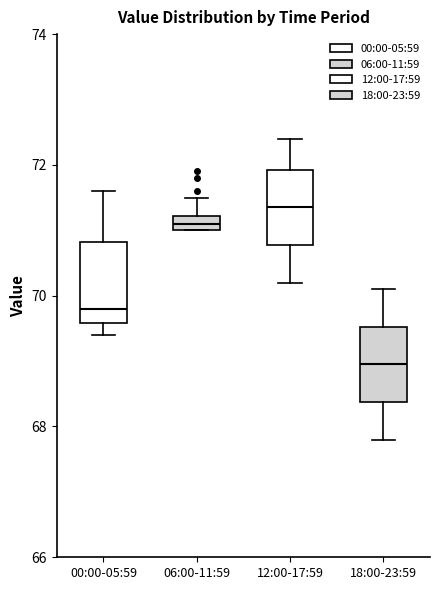

Where is the lower edge of the box for 00:00-05:59 on the y-axis? The values are not printed on the chart, so give them approximately, as read against the axis.

69.6